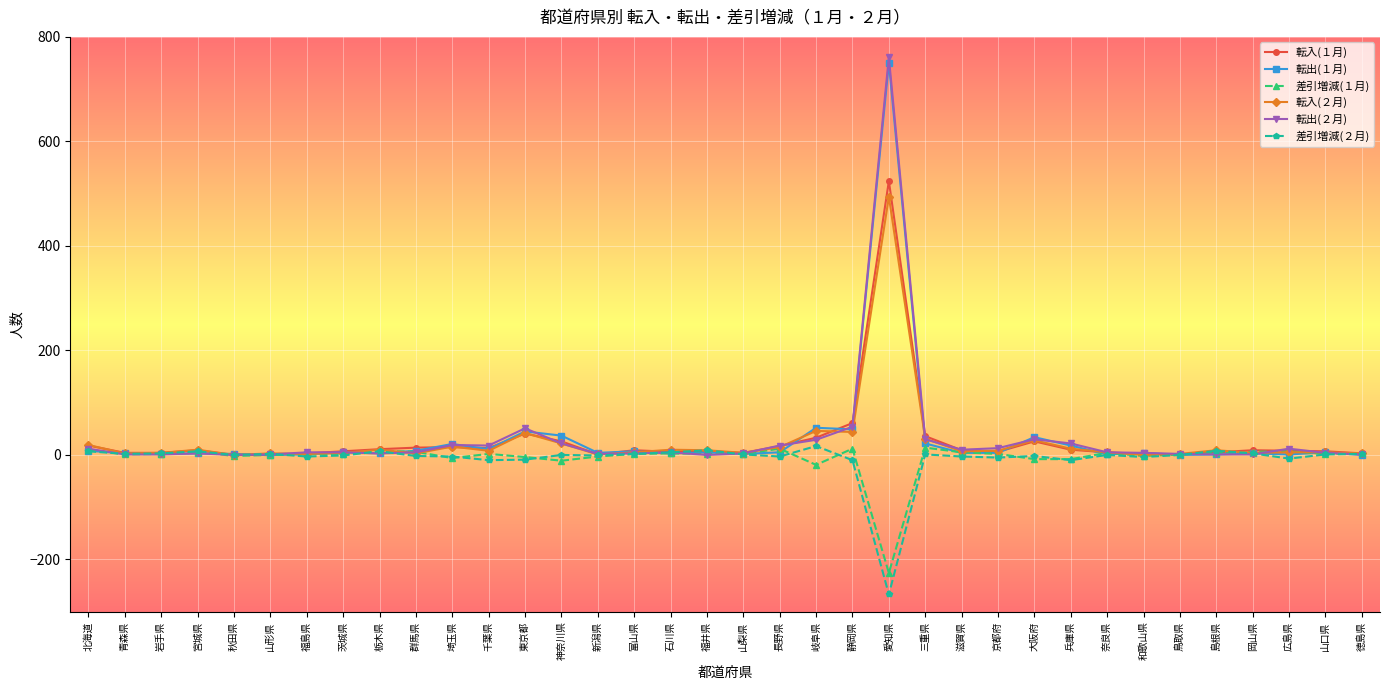

At which label is 転出(１月) closest to 375?

岐阜県